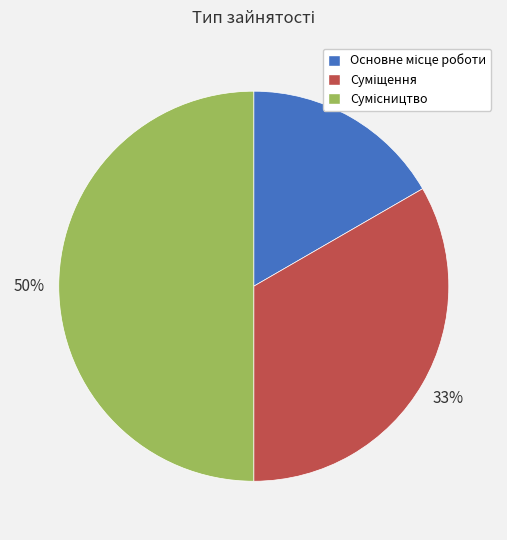

To the nearest percent, what is the difference between the largest and smallest slice percentages?

33%